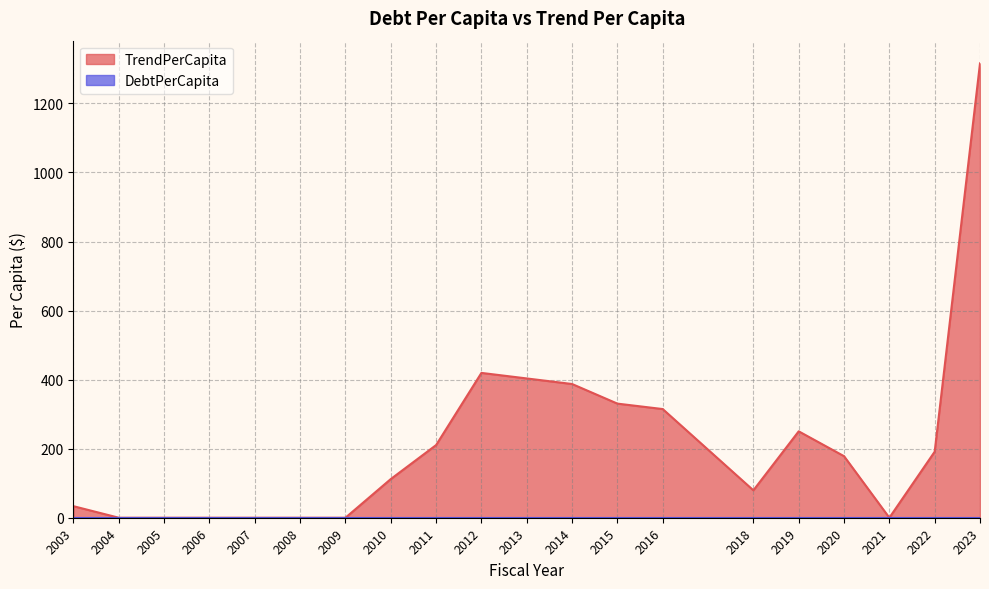

How many interior local valleys (lower than both neighbors) does the data have?

2